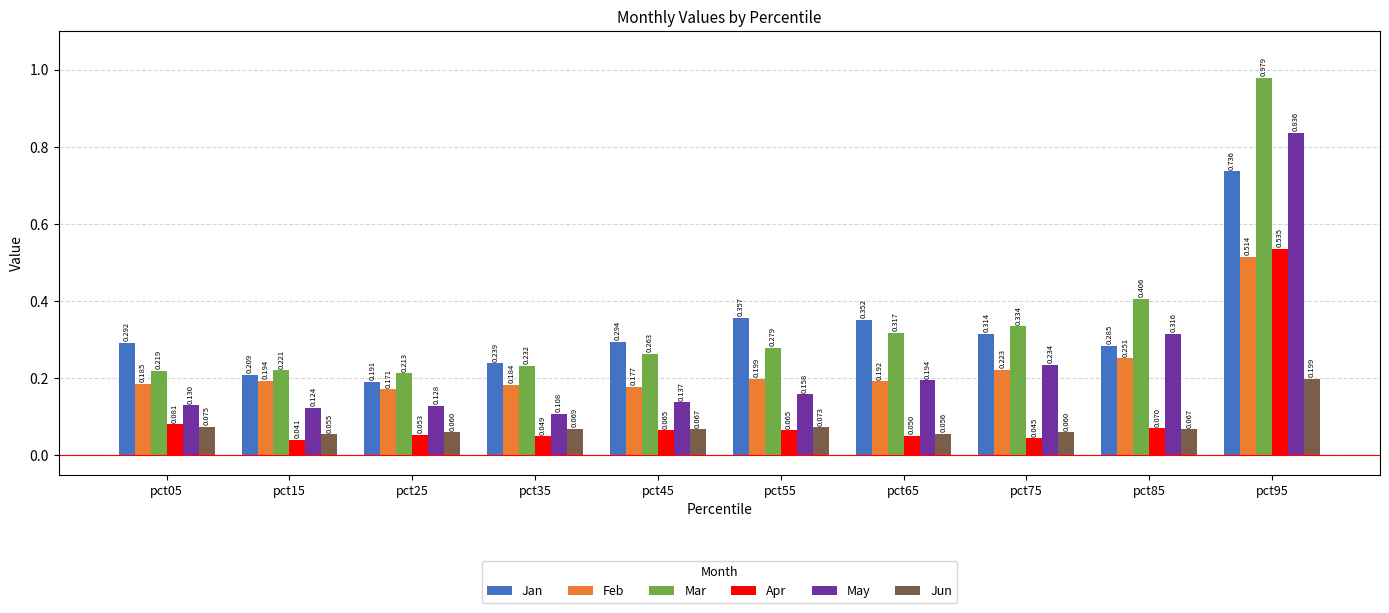

Between pct35 and pct65, which series saw the biggest shift?

Jan